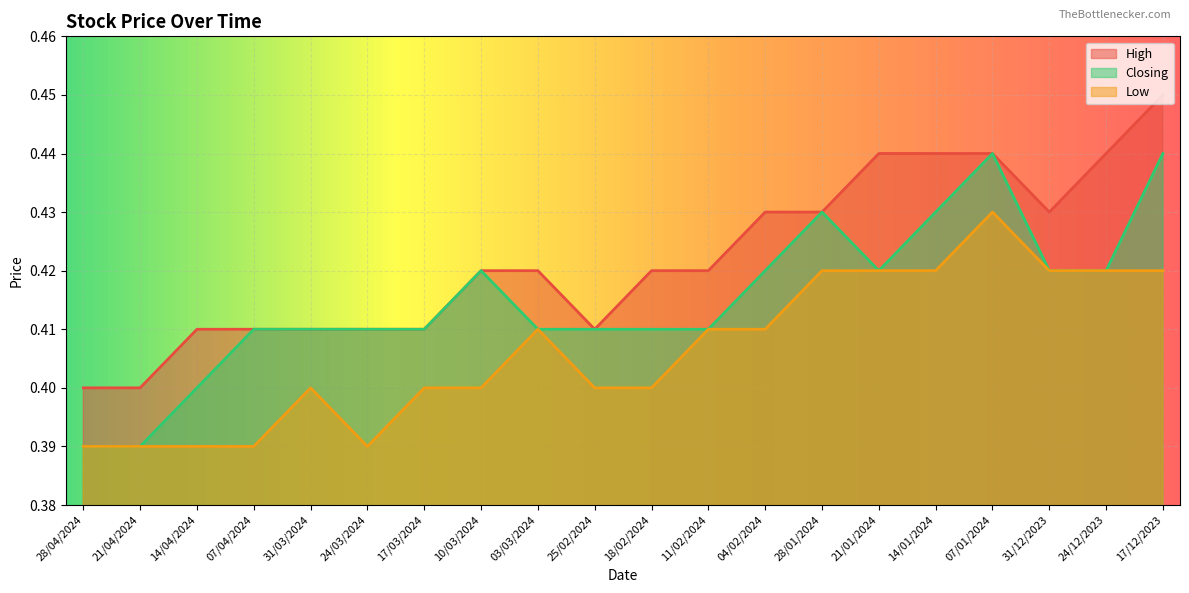

Rank the series at 14/01/2024 from lowest to highest value.

Low, Closing, High